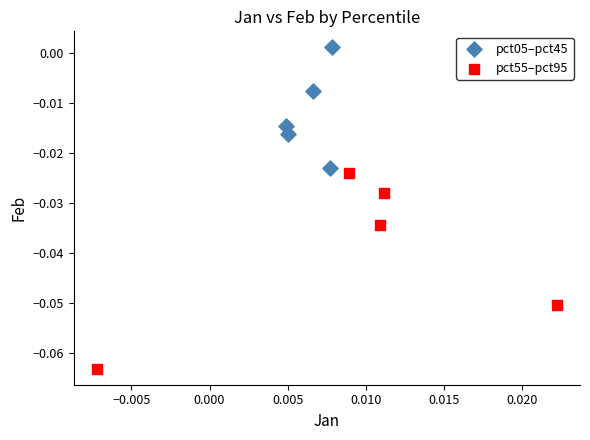

Which series contains the lowest Y value?

pct55–pct95